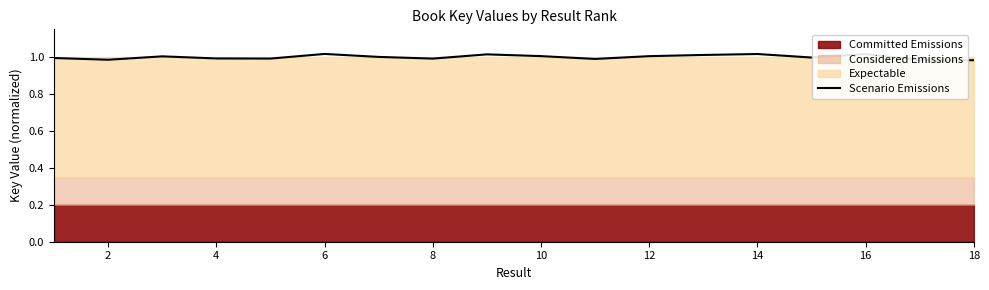

True or false: there are more than 2 points higher than both neighbors.

True